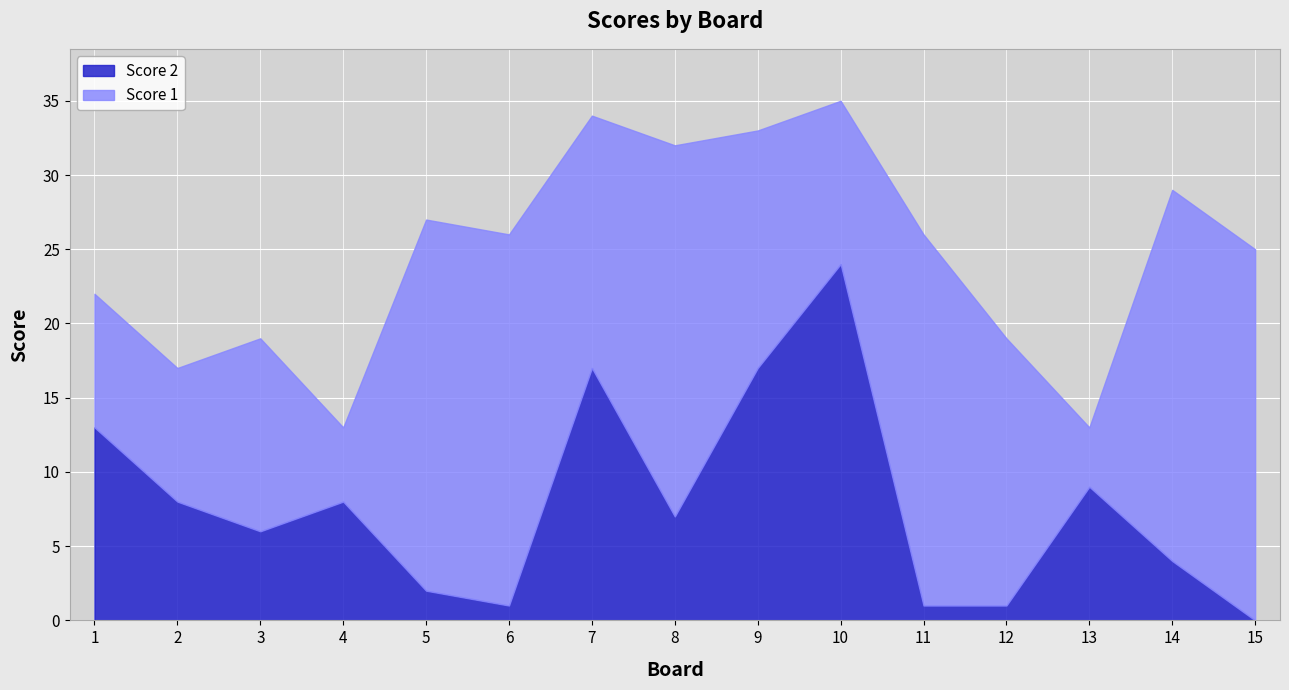

What is the value of the Score 1 point at the 13th from the left?

4